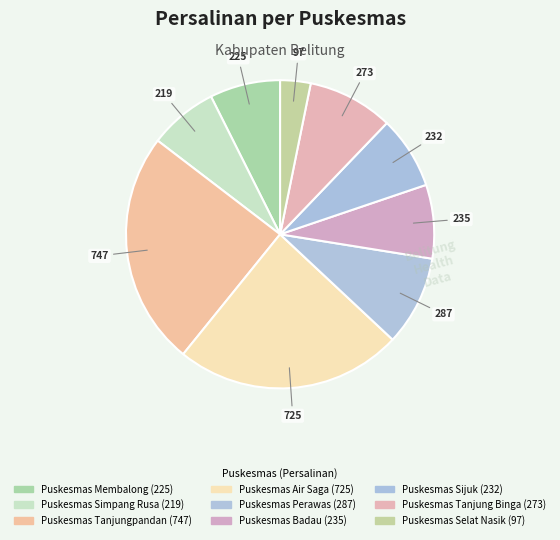

To the nearest percent, what is the difference between the largest and smallest slice percentages?

21%